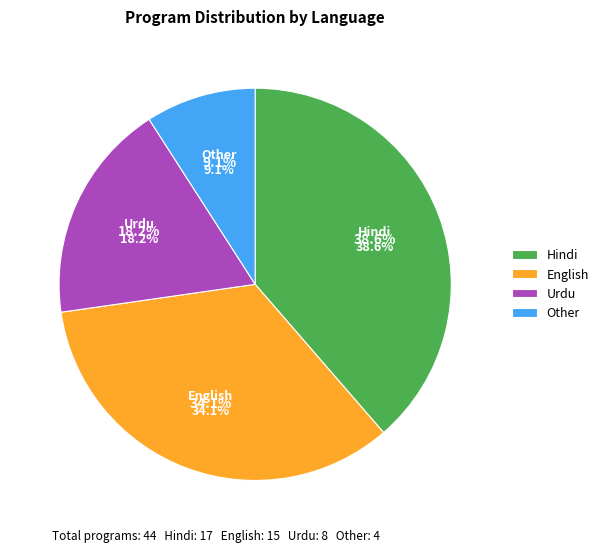

To the nearest percent, what portion does Other represent?

9%